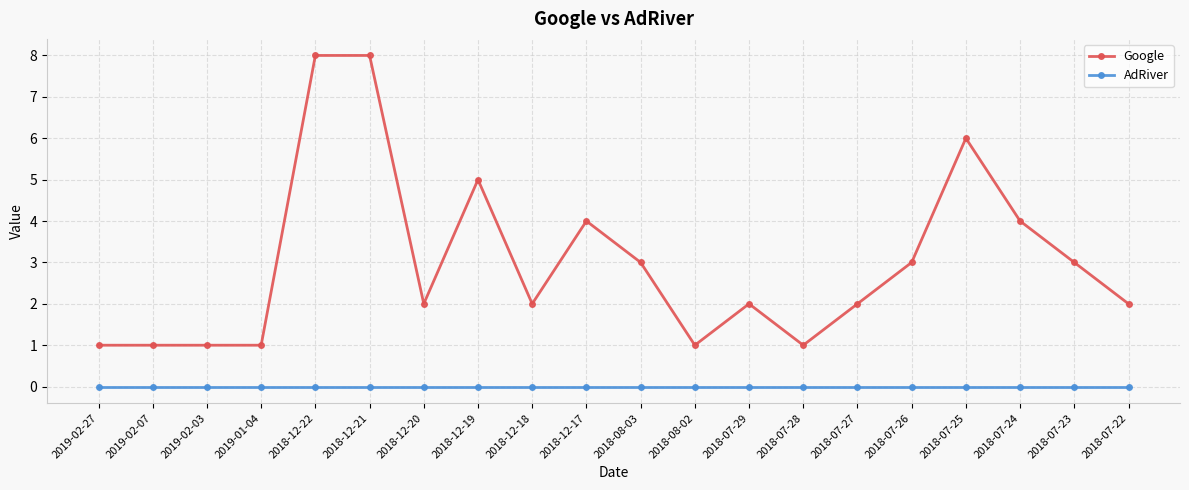

What is the total value across all series at 2019-01-04?

1